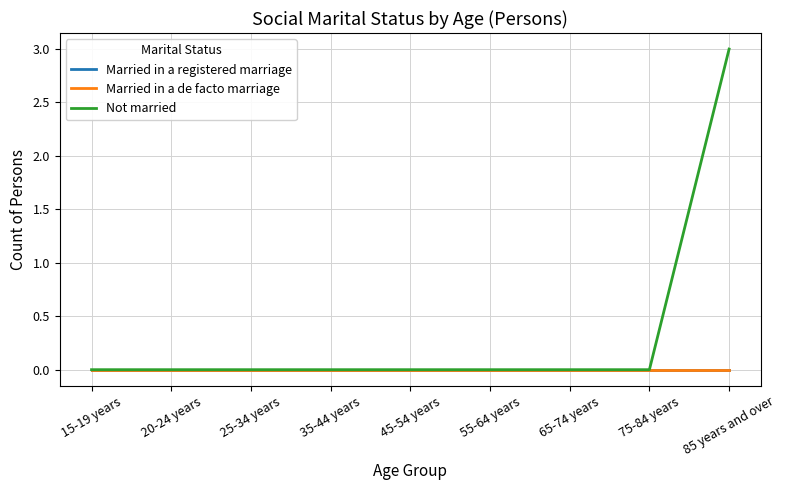

What position from the left is 45-54 years?

5